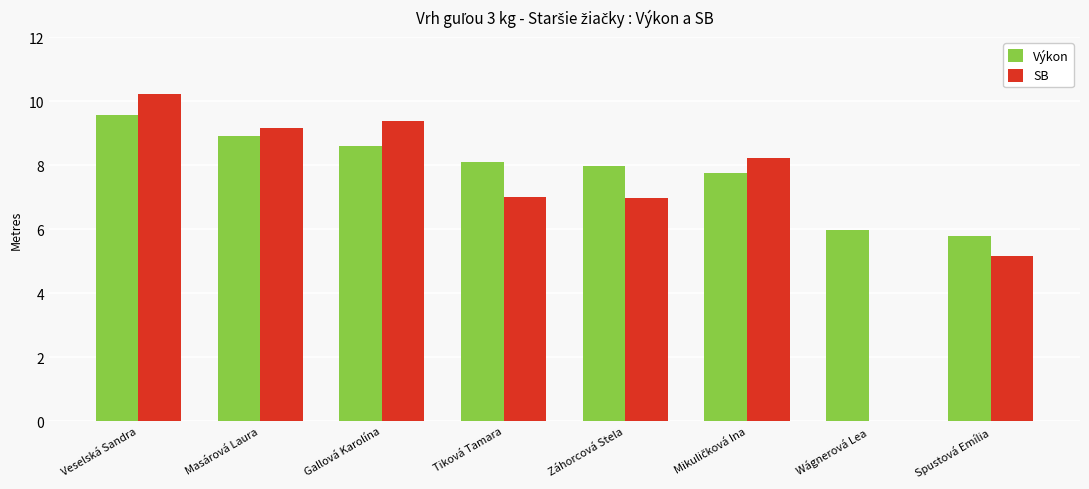

The value of SB at Masárová Laura is 13.6. True or false?

False